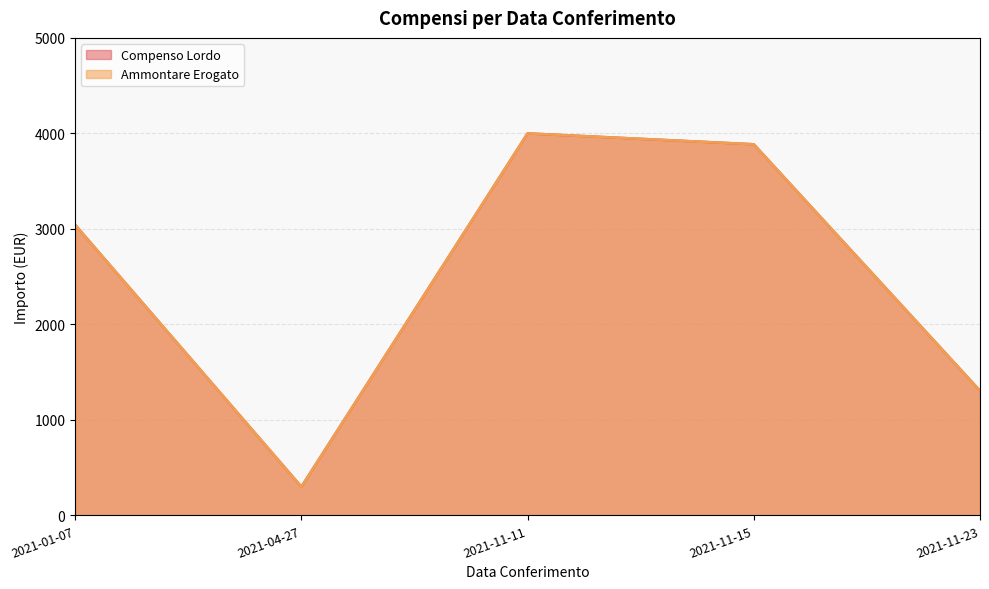

What is the average value of the Ammontare Erogato series?

2506.6